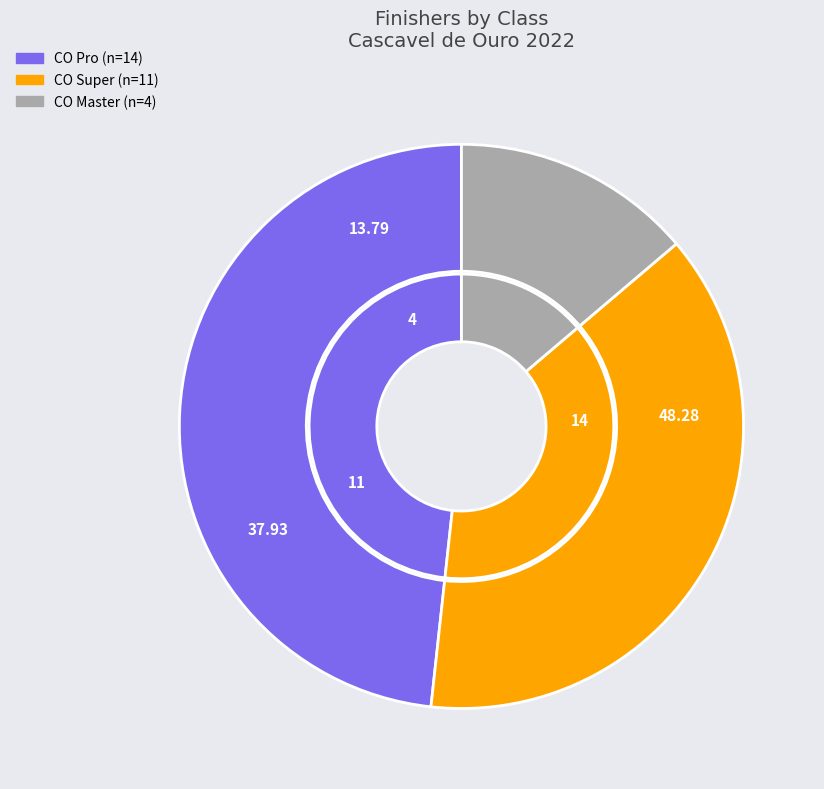

Rank the categories by value from lowest to highest.

CO Master, CO Super, CO Pro